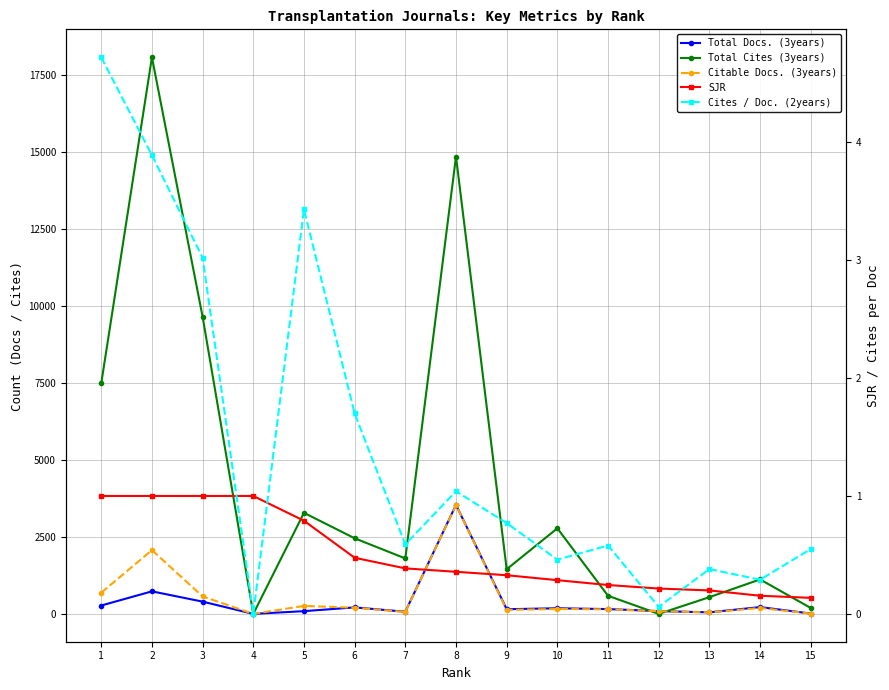

At which category does Total Docs. (3years) reach its first local valley?

4